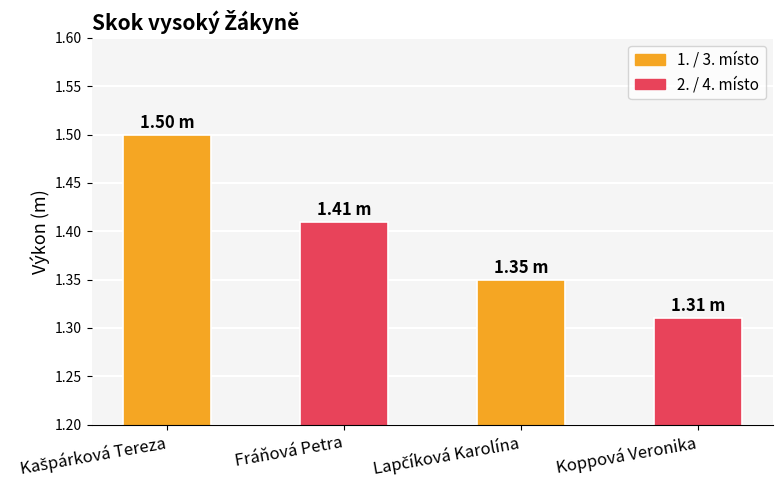

Between Koppová Veronika and Fráňová Petra, which is larger?

Fráňová Petra